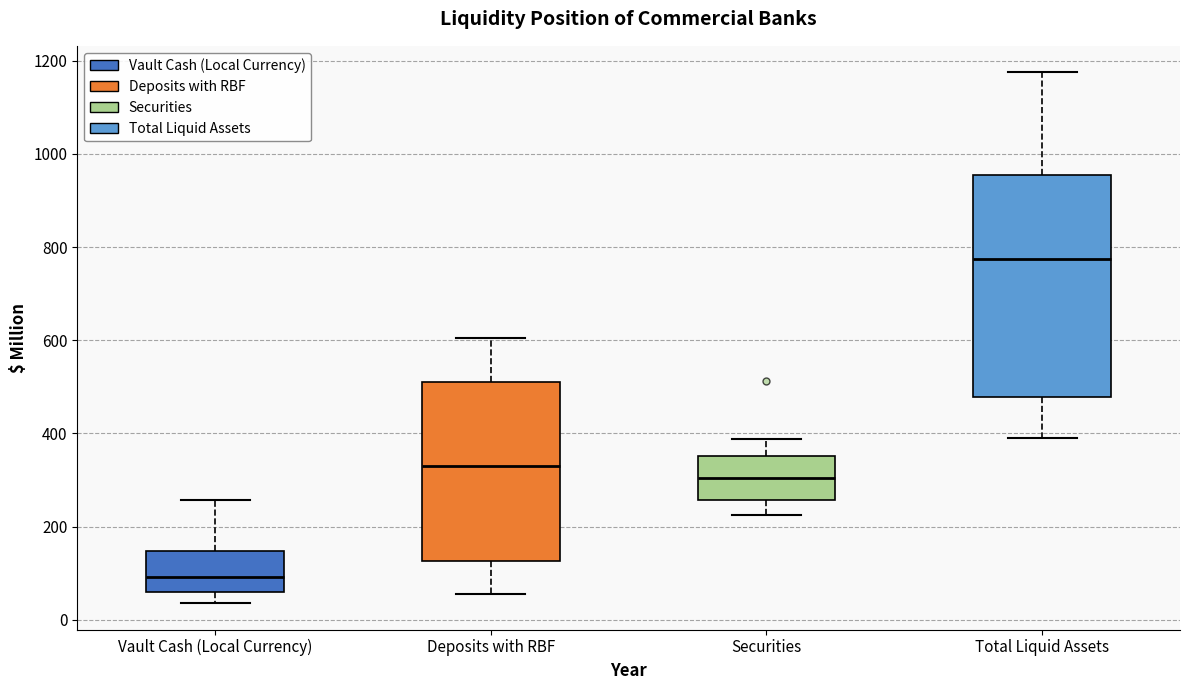

Which box is the tallest, from its lower edge to its upper edge?

Total Liquid Assets